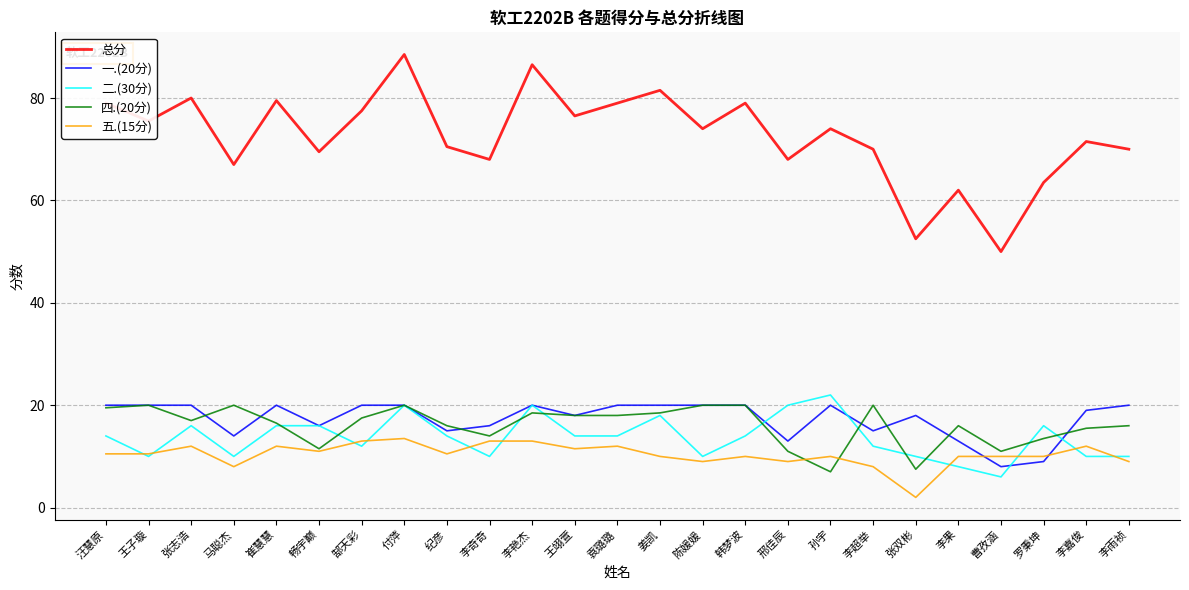

Rank the series at 罗秉坤 from lowest to highest value.

一.(20分), 五.(15分), 四.(20分), 二.(30分), 总分